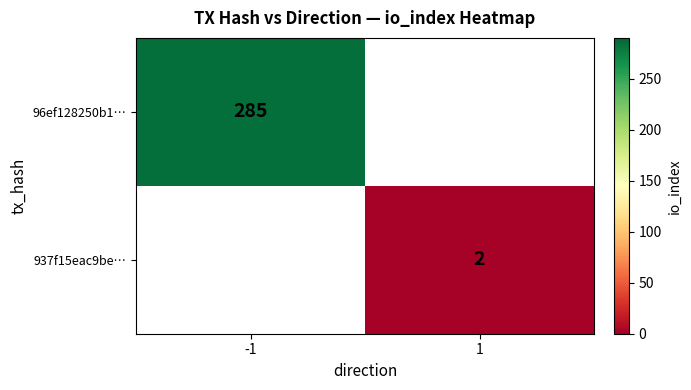

True or false: 937f15eac9be… has a value of 3 at 1.

False